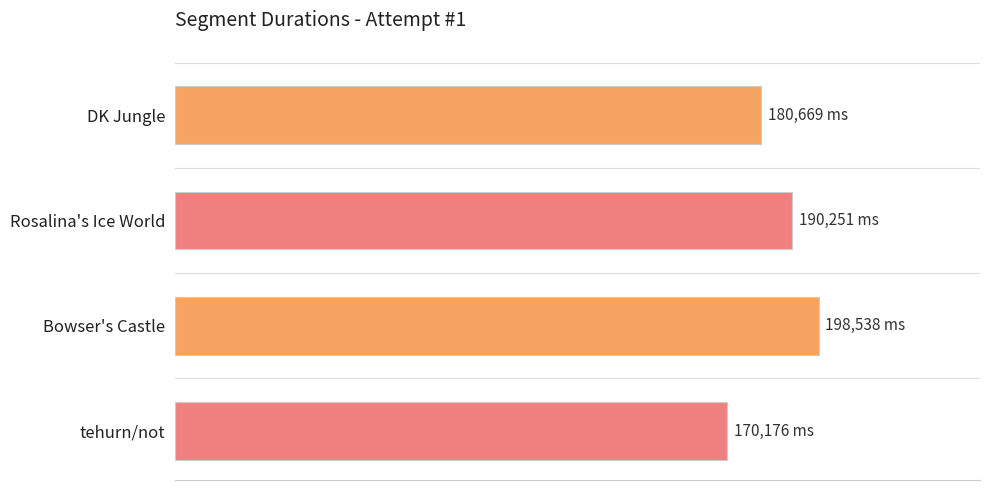

Does the chart contain any negative values?

No